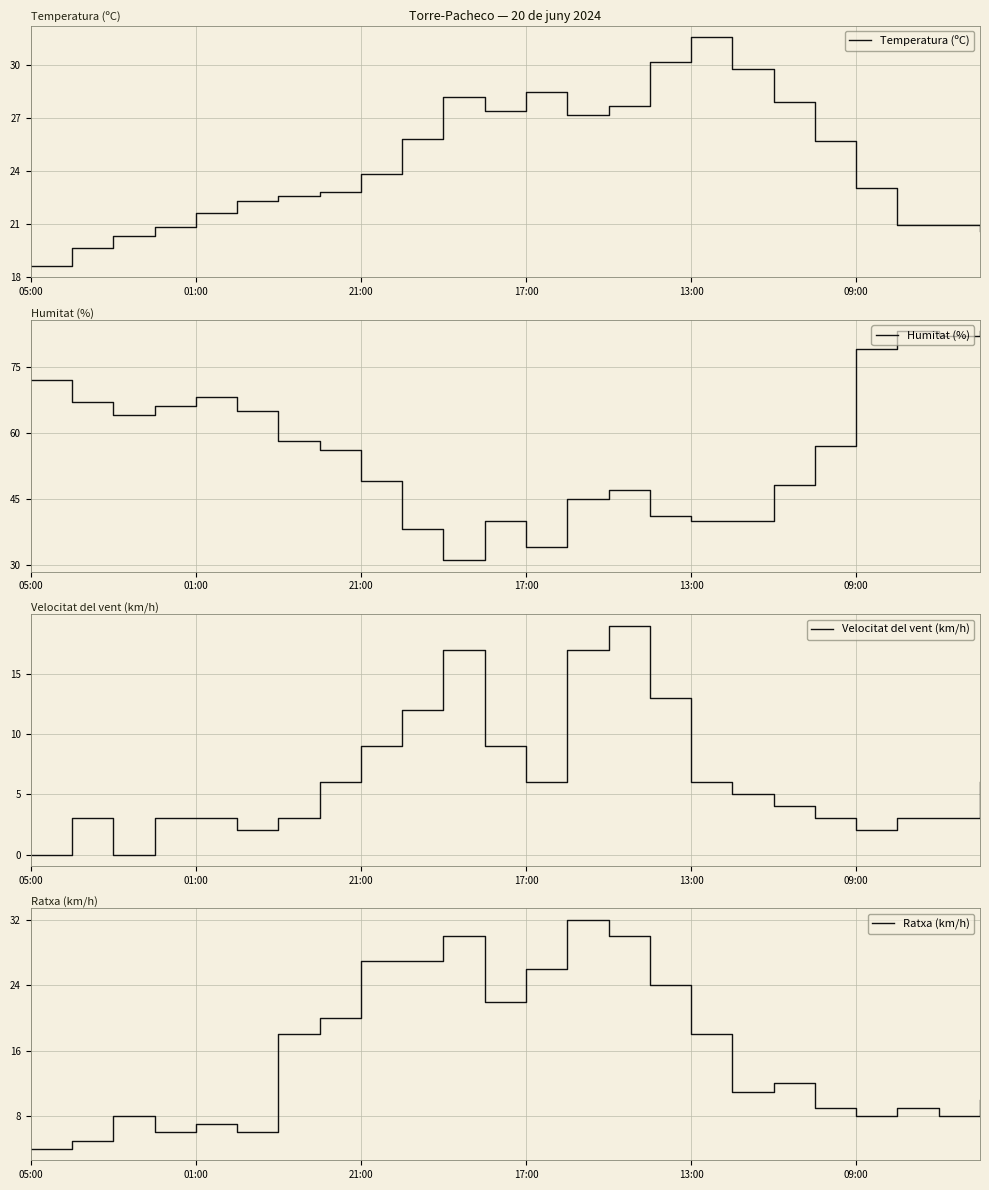

What are all the series names shown in the legend?

Temperatura (ºC), Humitat (%), Velocitat del vent (km/h), Ratxa (km/h)